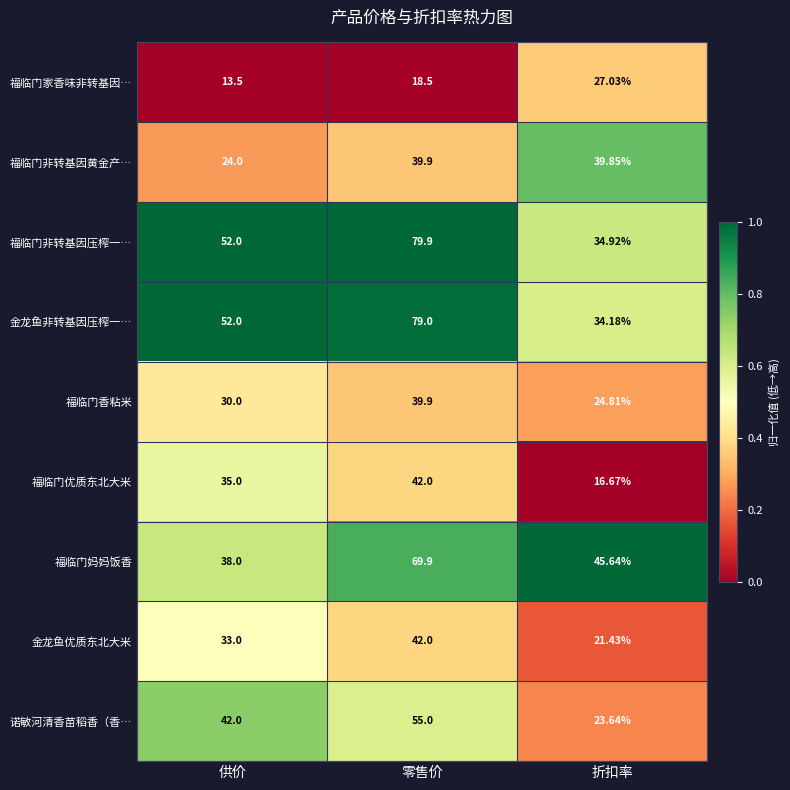

Which series has the largest total across all categories?

福临门非转基因压榨一…